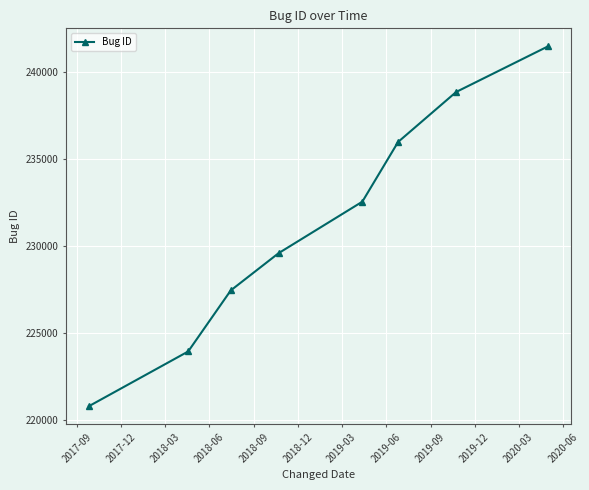

What is the value of the 4th point from the left?

229569